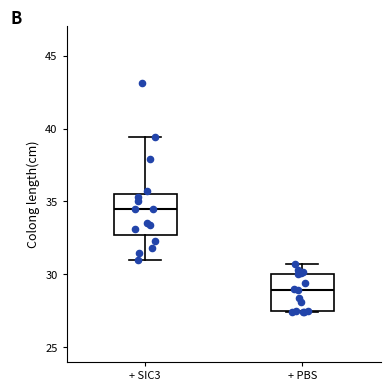

Which box has the lowest median line?

+ PBS